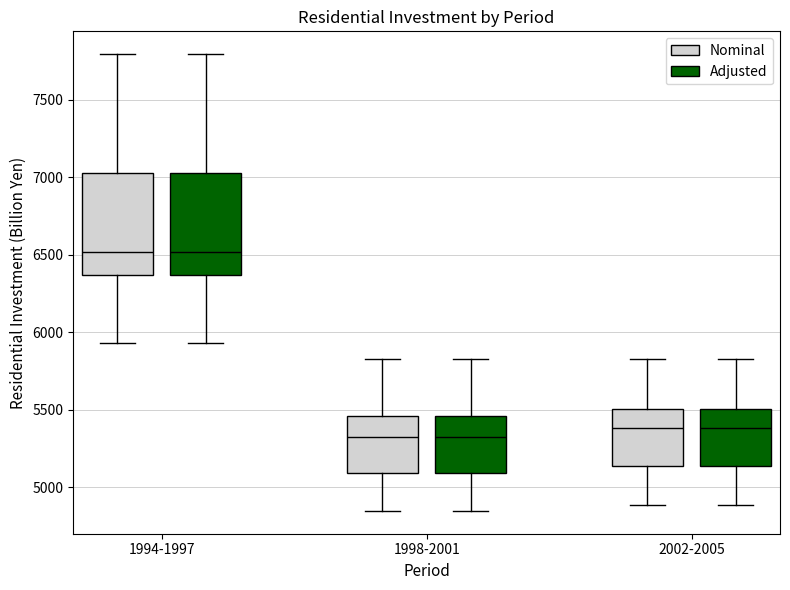

Reading left to right, transcribe this box plot: for each box, give where its median line is, the range the box spans, and where its two whiskers end, as read against the y-axis. The values are not printed on the chart, so give them approximately, as read against the axis.

1994-1997 (Nominal): median 6500, box 6350 to 7050, whiskers 5950 to 7800
1994-1997 (Adjusted): median 6500, box 6350 to 7050, whiskers 5950 to 7800
1998-2001 (Nominal): median 5350, box 5100 to 5450, whiskers 4850 to 5850
1998-2001 (Adjusted): median 5350, box 5100 to 5450, whiskers 4850 to 5850
2002-2005 (Nominal): median 5400, box 5150 to 5500, whiskers 4900 to 5850
2002-2005 (Adjusted): median 5400, box 5150 to 5500, whiskers 4900 to 5850